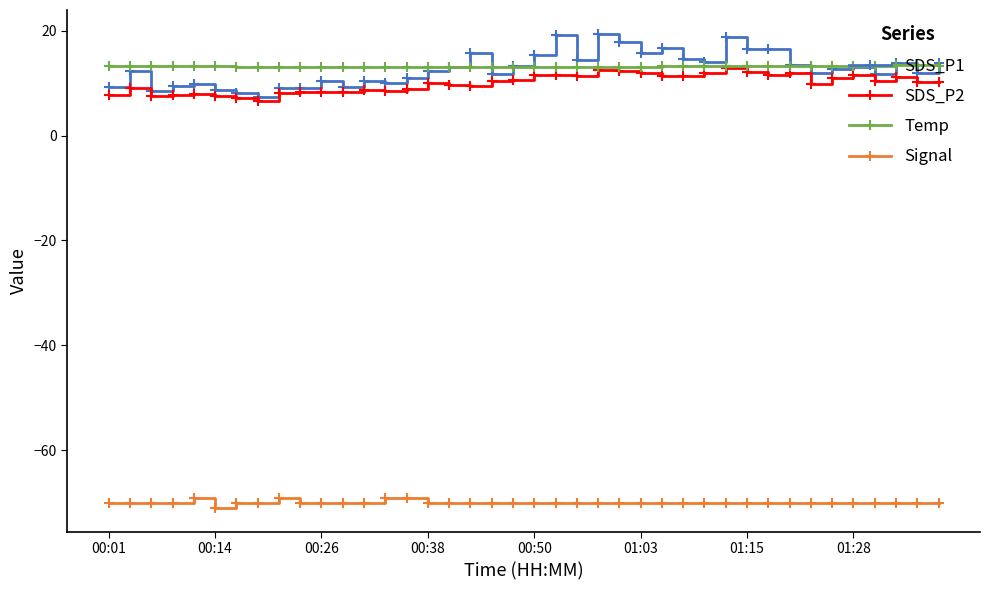

True or false: Signal and Temp cross at least once.

False